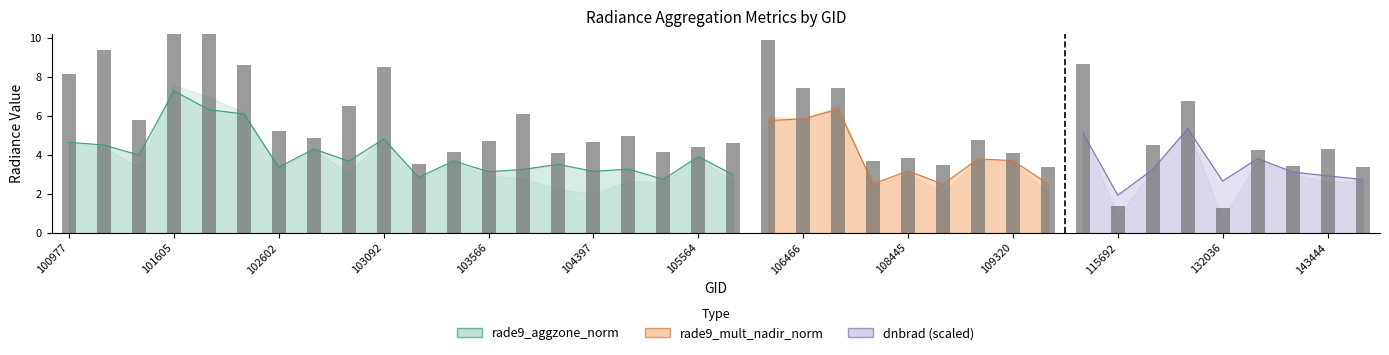

What is the difference between the highest and lowest values at 109320?

0.3